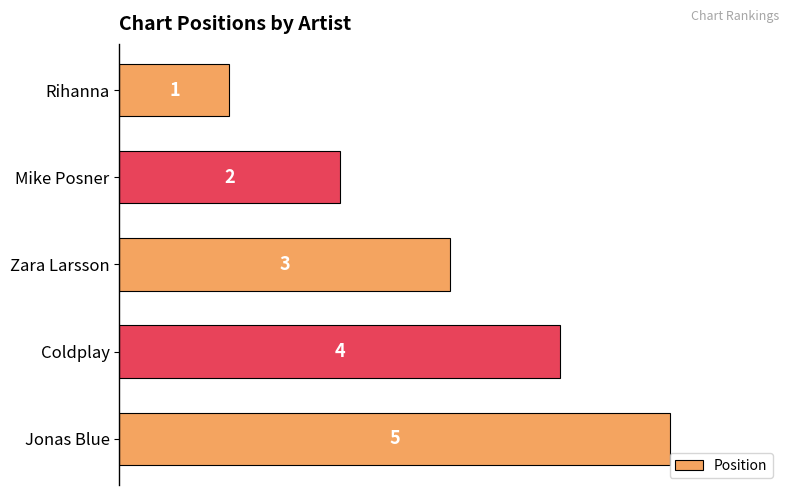

Rank the categories by value from highest to lowest.

Jonas Blue, Coldplay, Zara Larsson, Mike Posner, Rihanna